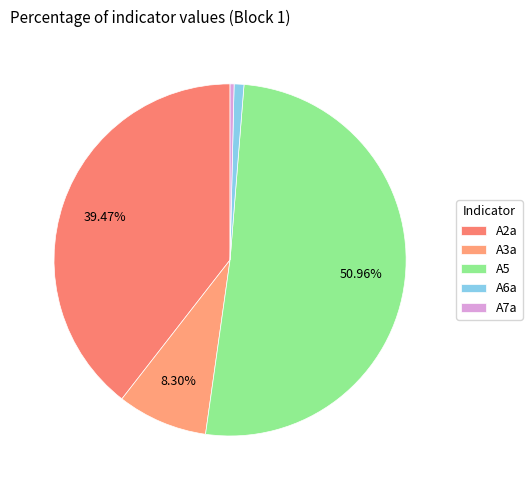

Is it true that A3a is 1% of the pie?

False